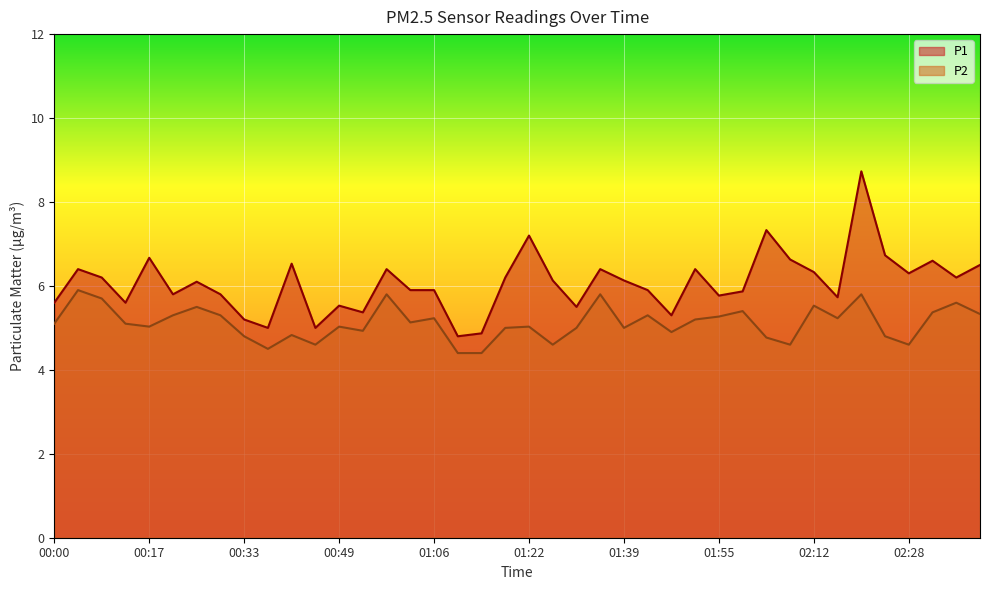

What is the average value of the P2 series?

5.1